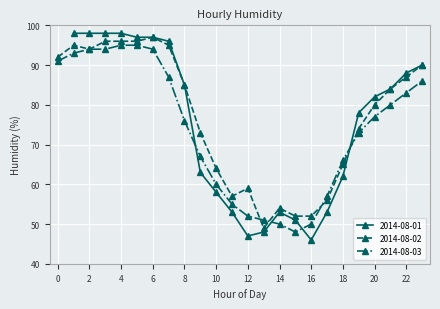

Does the chart display data point markers on the line(s)?

Yes